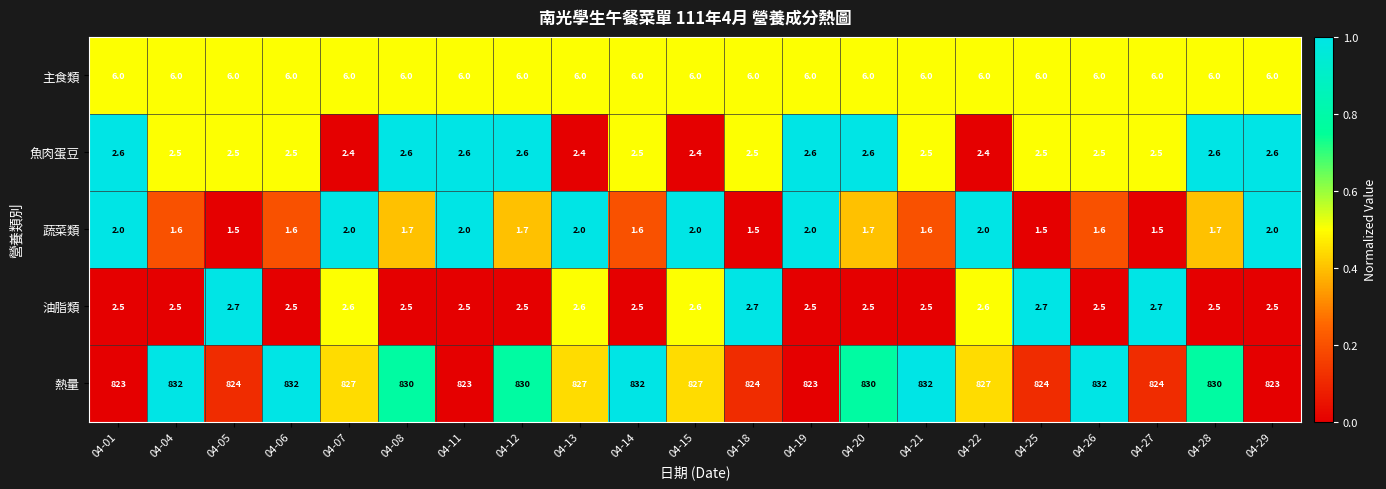

Read the 魚肉蛋豆 value at 04-12.

2.6